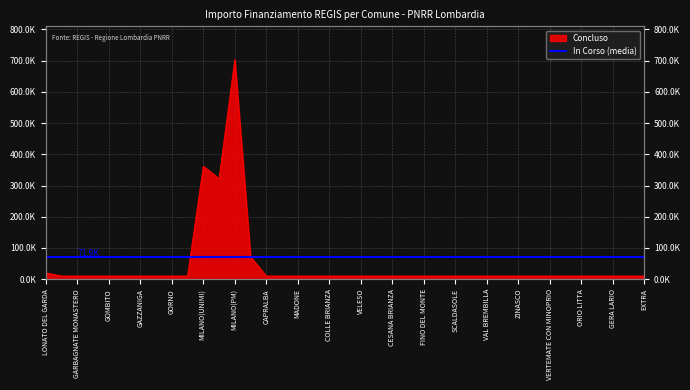

The value at GORNO is 10172.0. True or false?

True